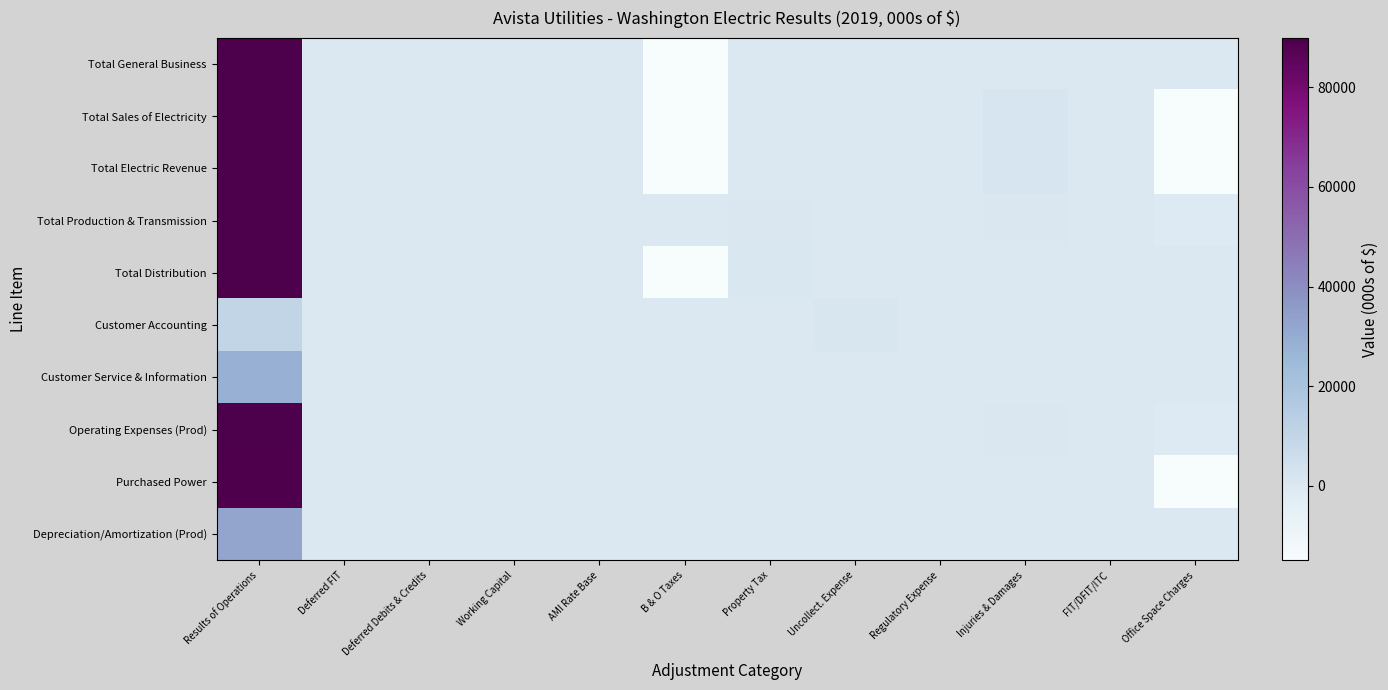

Which series has the widest spread of values?

Total Electric Revenue